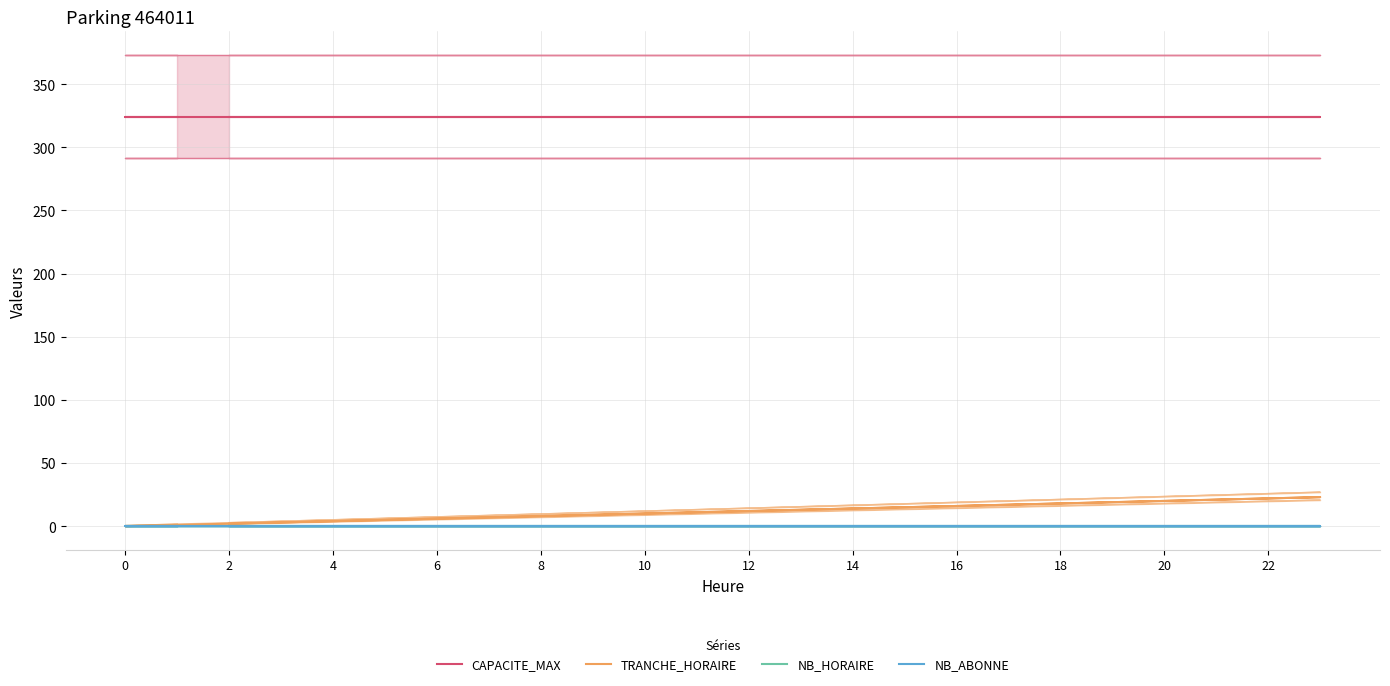

At which label is CAPACITE_MAX closest to 324?

2